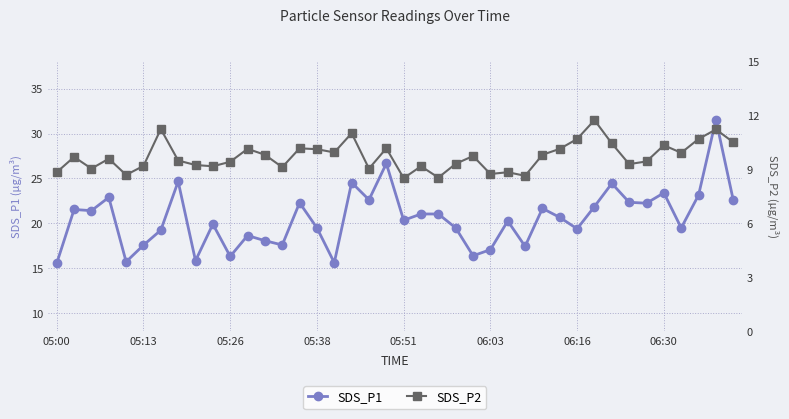

What position from the left is 29?

30